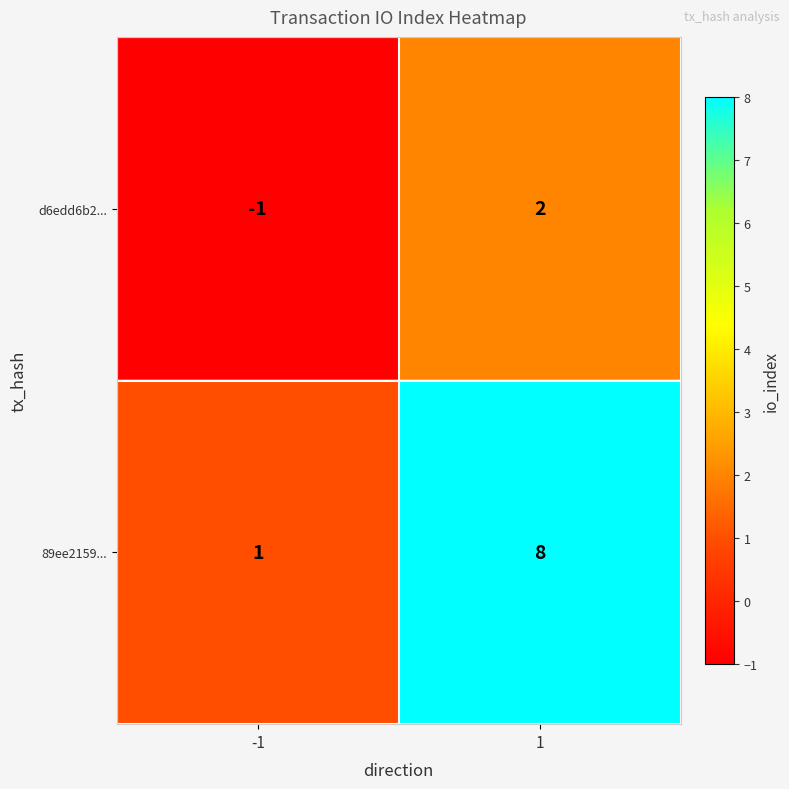

List the series in order of their peak value, highest first.

89ee2159..., d6edd6b2...